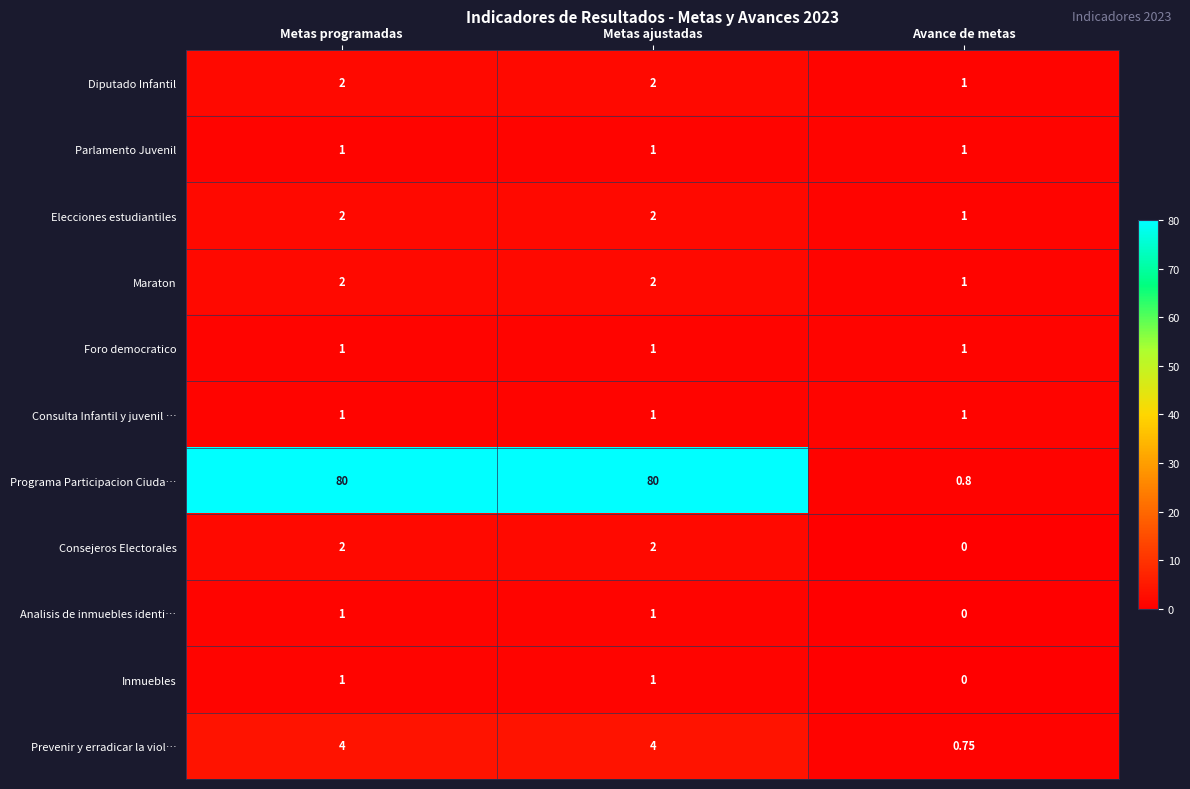

Between Metas ajustadas and Avance de metas, which series saw the biggest shift?

Programa Participacion Ciuda…